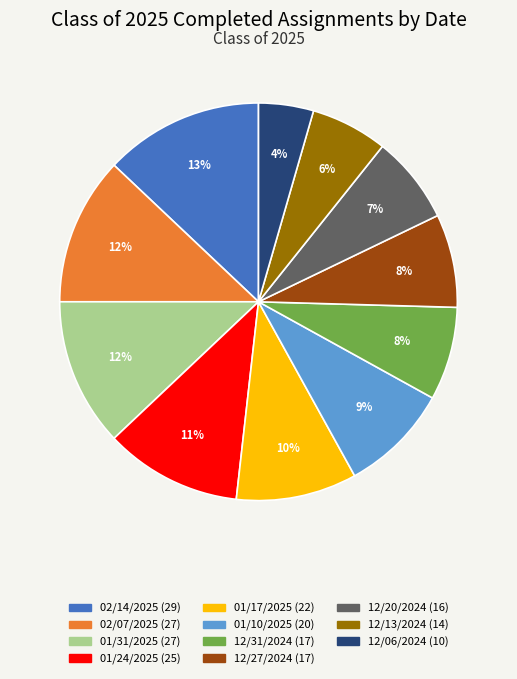

Which slice is the smallest?

12/06/2024